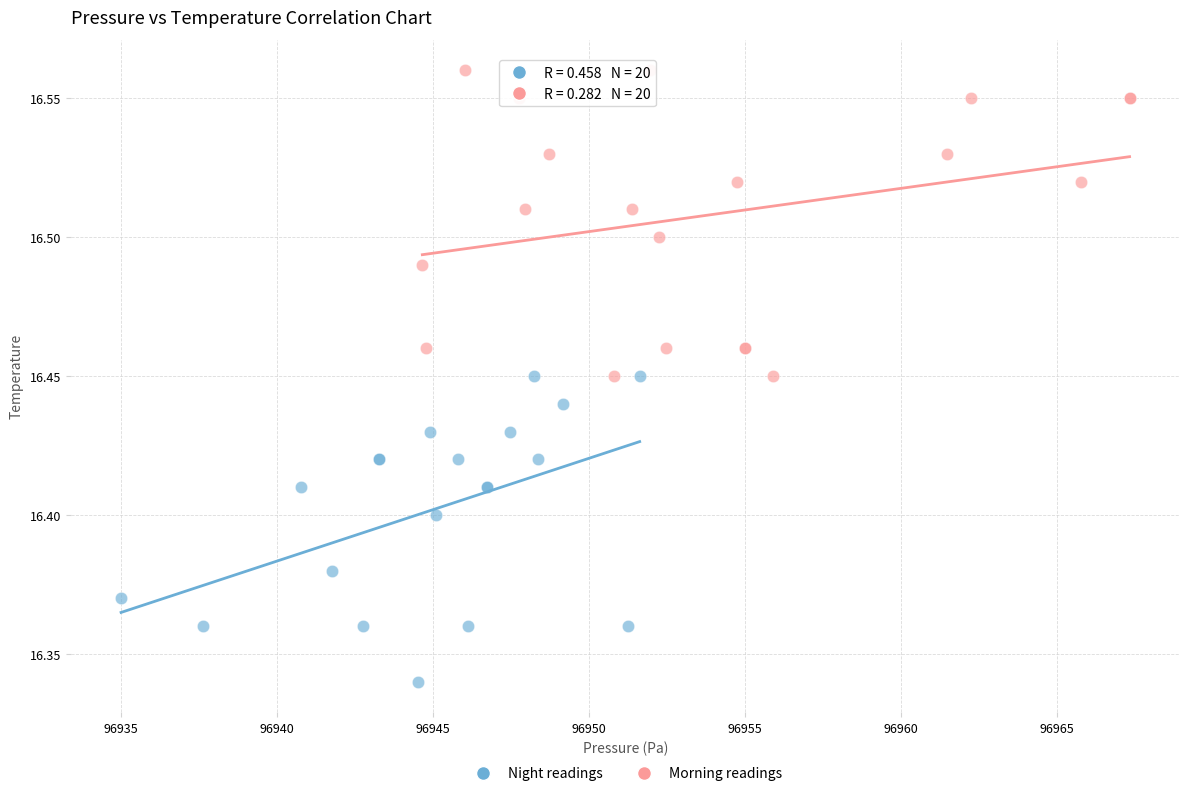

Which series contains the highest Y value?

Morning readings